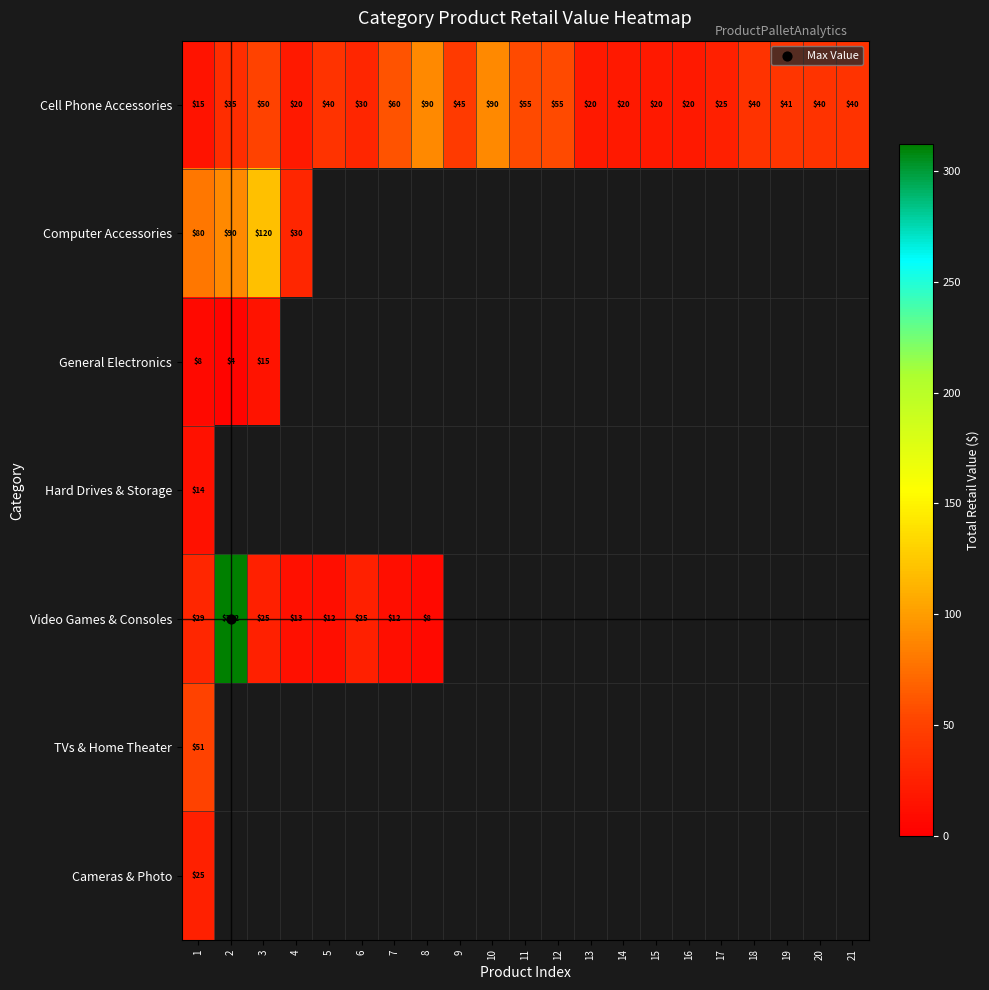

What is the greatest value displayed?

312.0